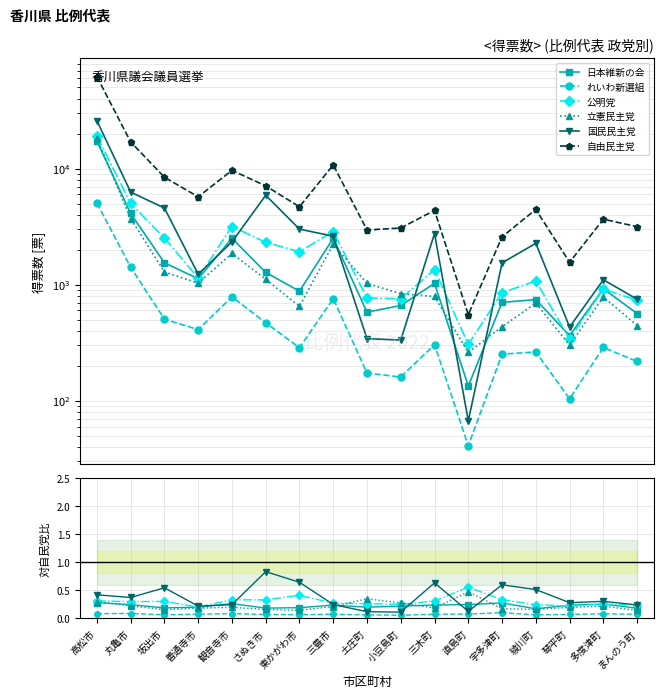

What are all the series names shown in the legend?

日本維新の会, れいわ新選組, 公明党, 立憲民主党, 国民民主党, 自由民主党